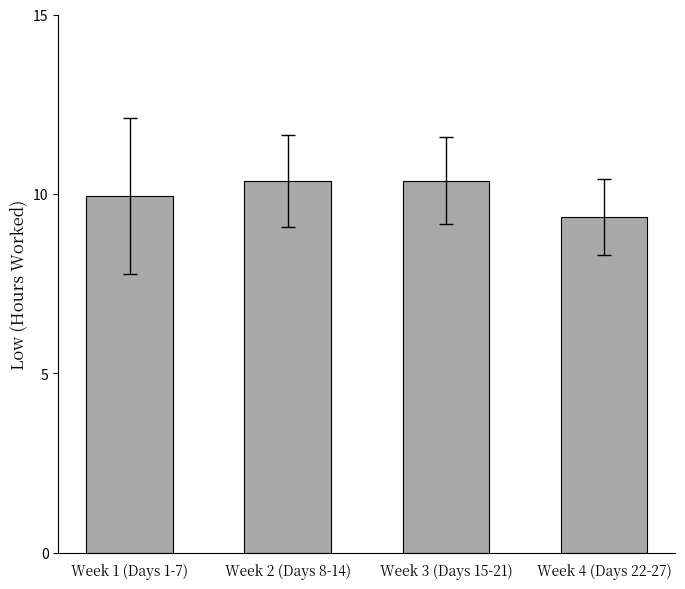

What is the minimum value shown in the chart?

9.4